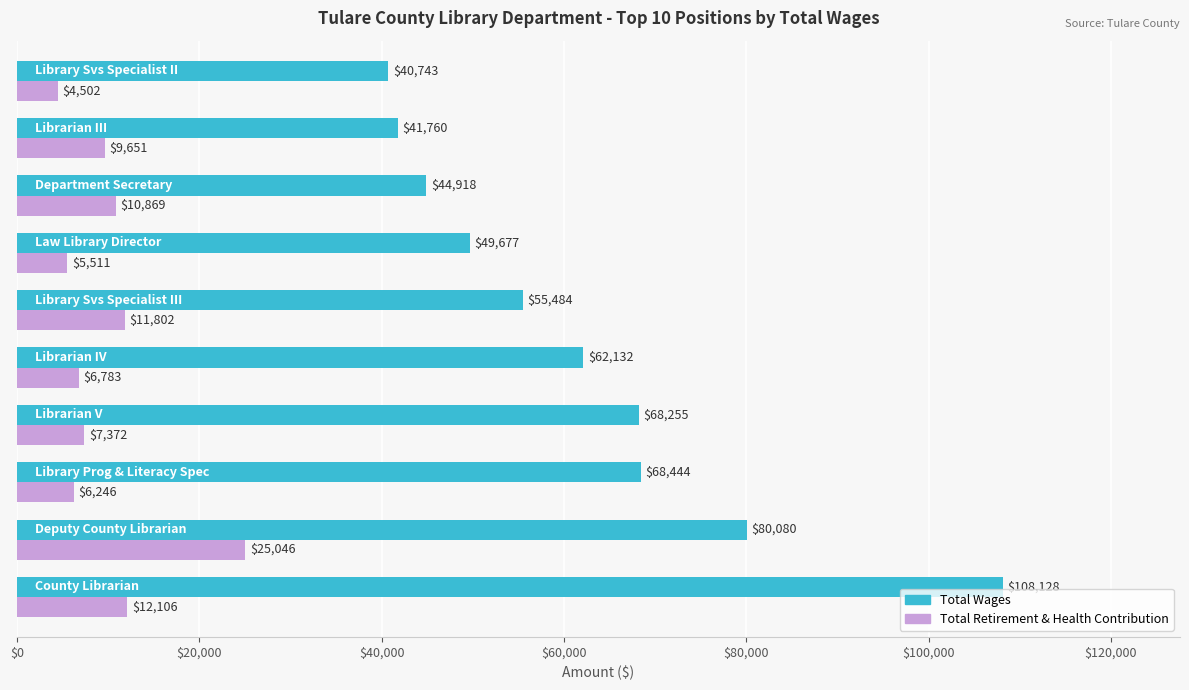

Rank the series by their average value, from highest to lowest.

Total Wages, Total Retirement & Health Contribution